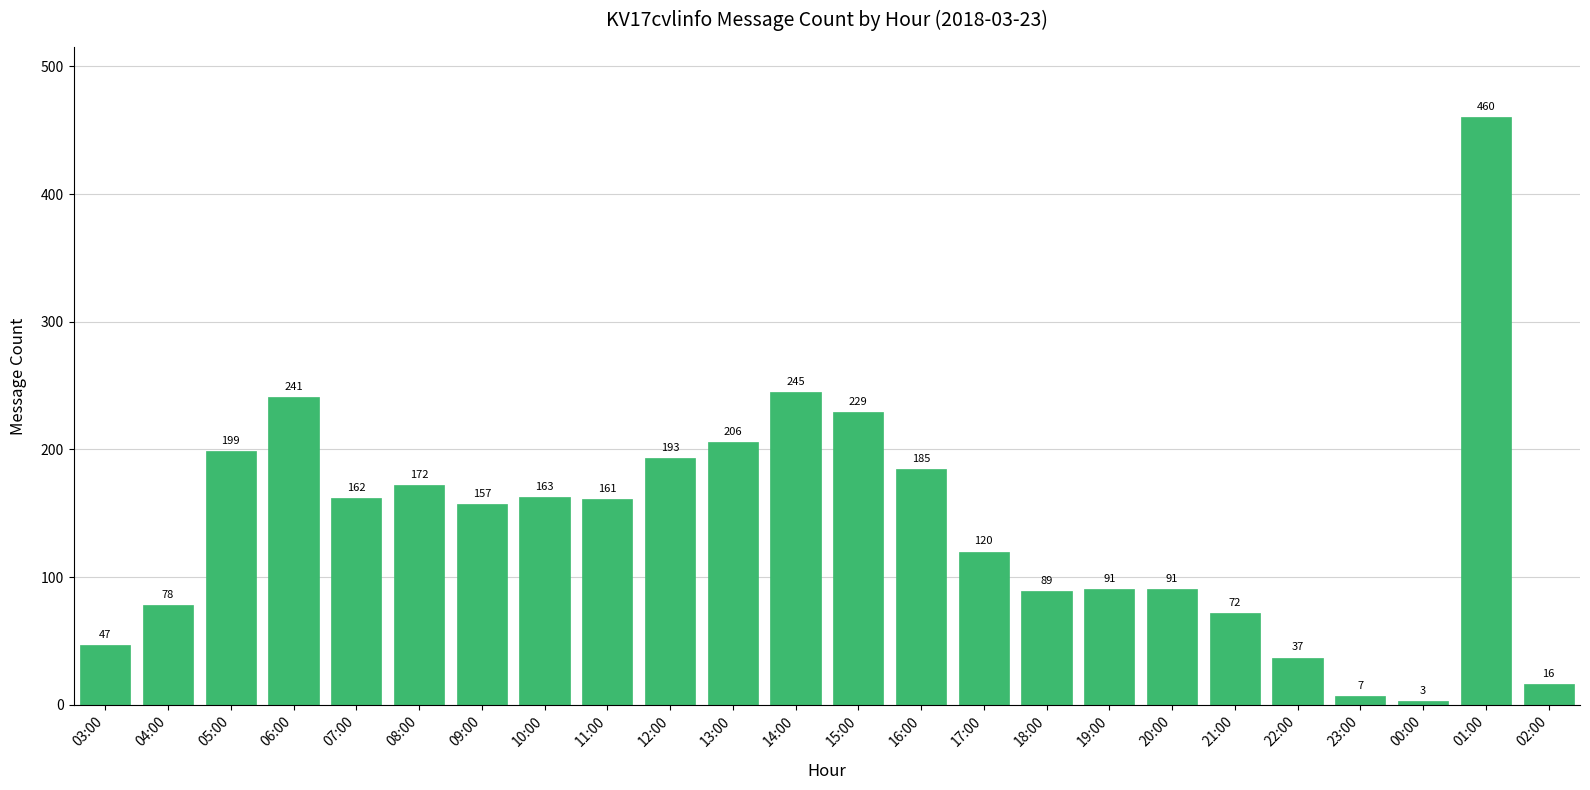

Where is the data nearest to the value 231?

15:00